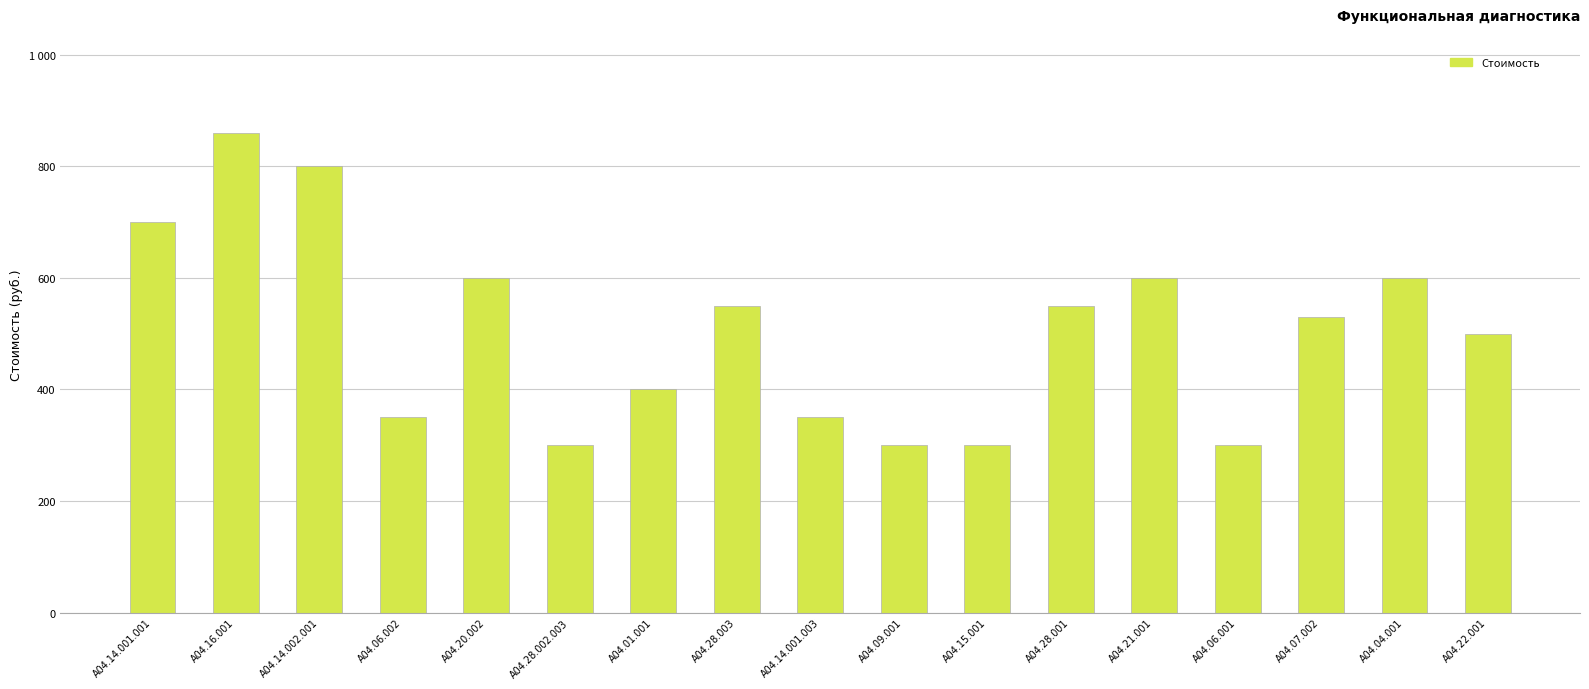

Are the bars horizontal?

No